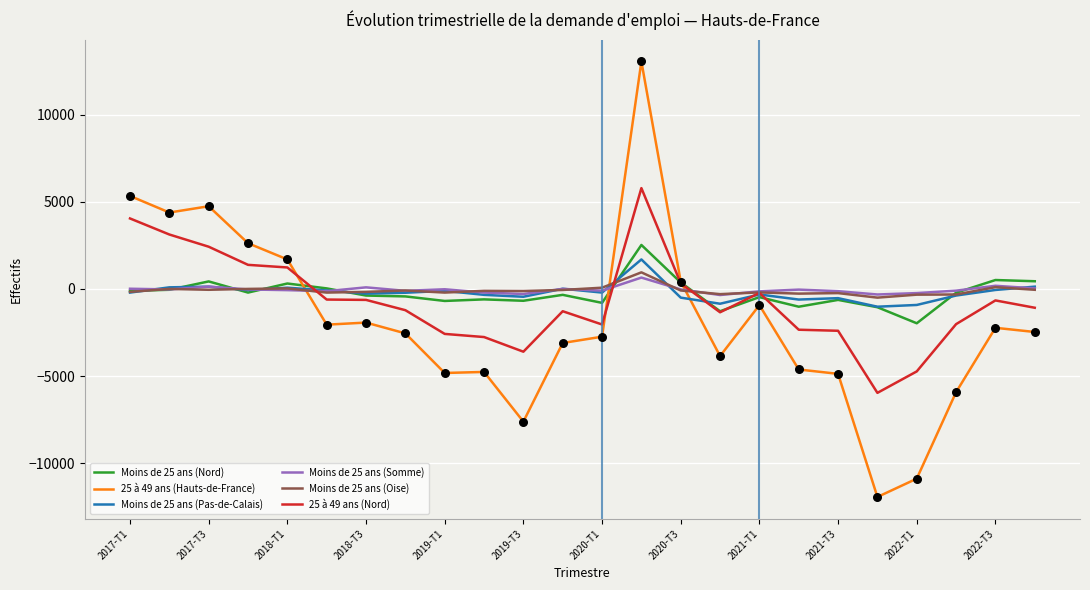

What is the lowest value of the 25 à 49 ans (Nord) series?

-5960